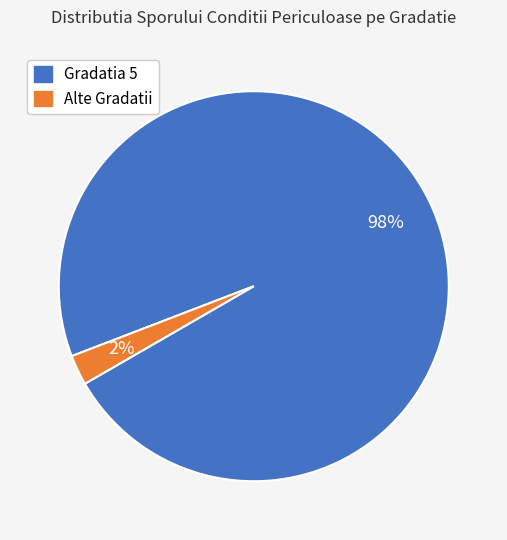

To the nearest percent, what is the average slice percentage?

50%